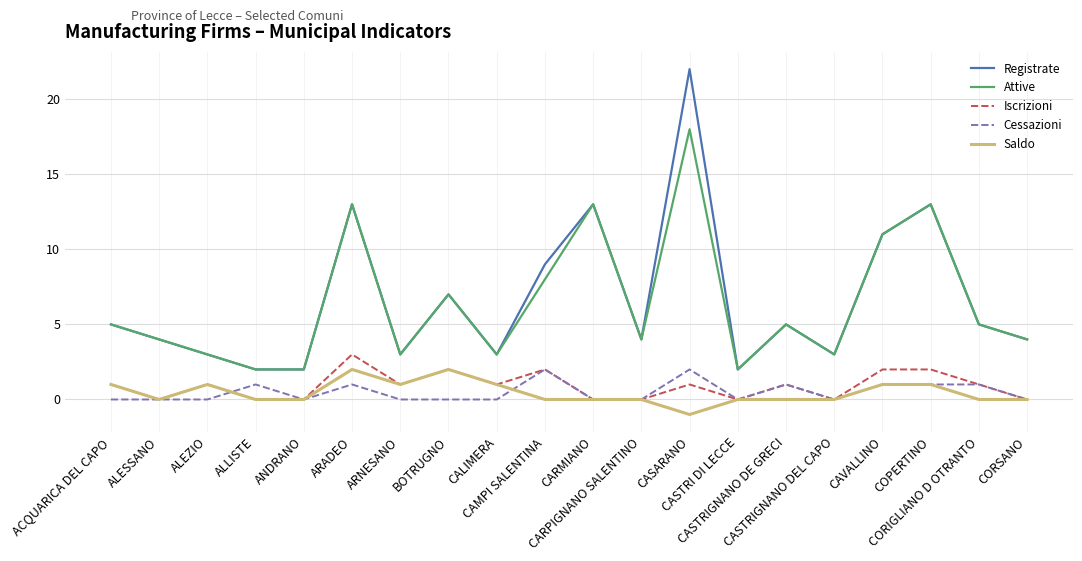

Which category has the highest value in the Iscrizioni series?

ARADEO